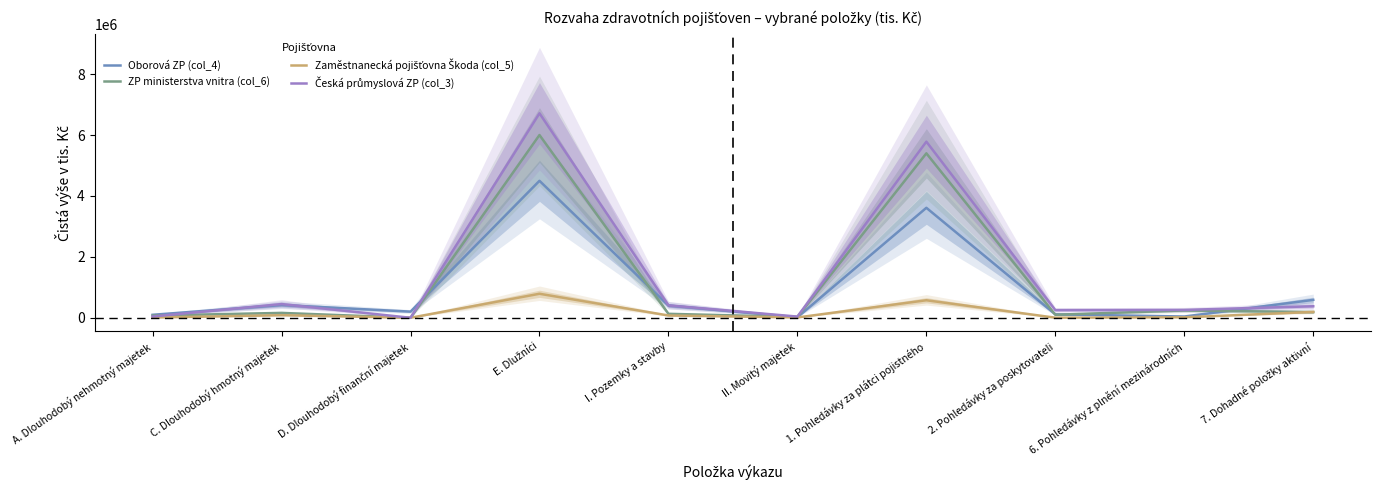

The Česká průmyslová ZP (col_3) series shows 378386 at 7. Dohadné položky aktivní. True or false?

True